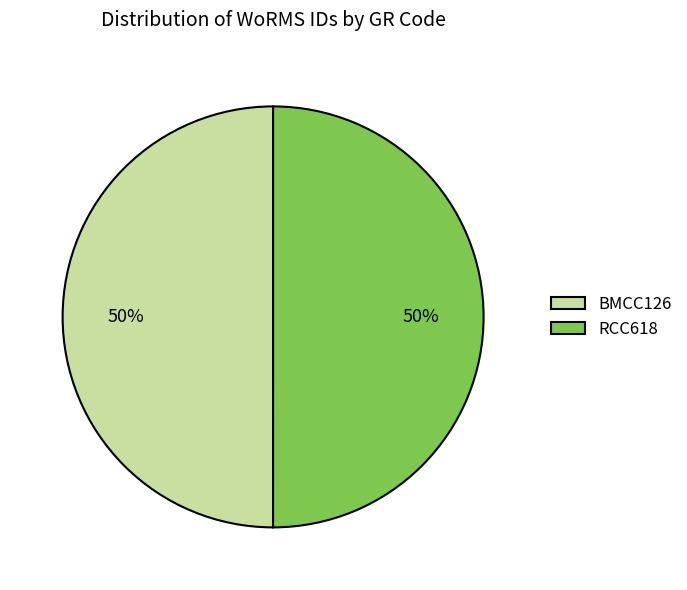

Do RCC618 and BMCC126 together represent more than half of the pie?

Yes